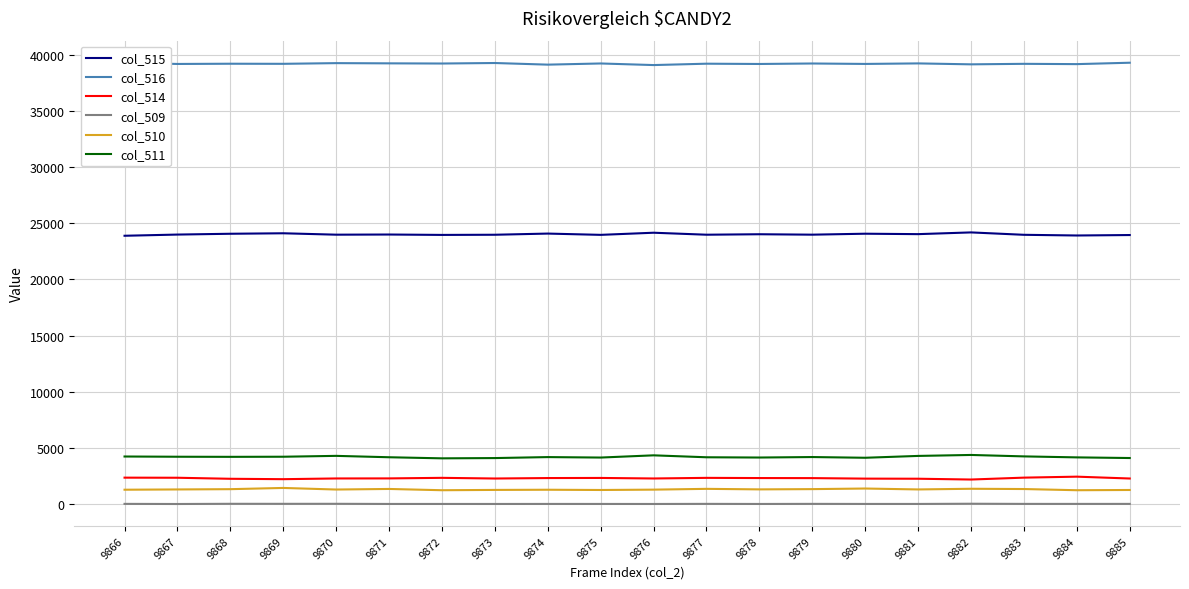

True or false: col_514 and col_516 intersect in this chart.

False